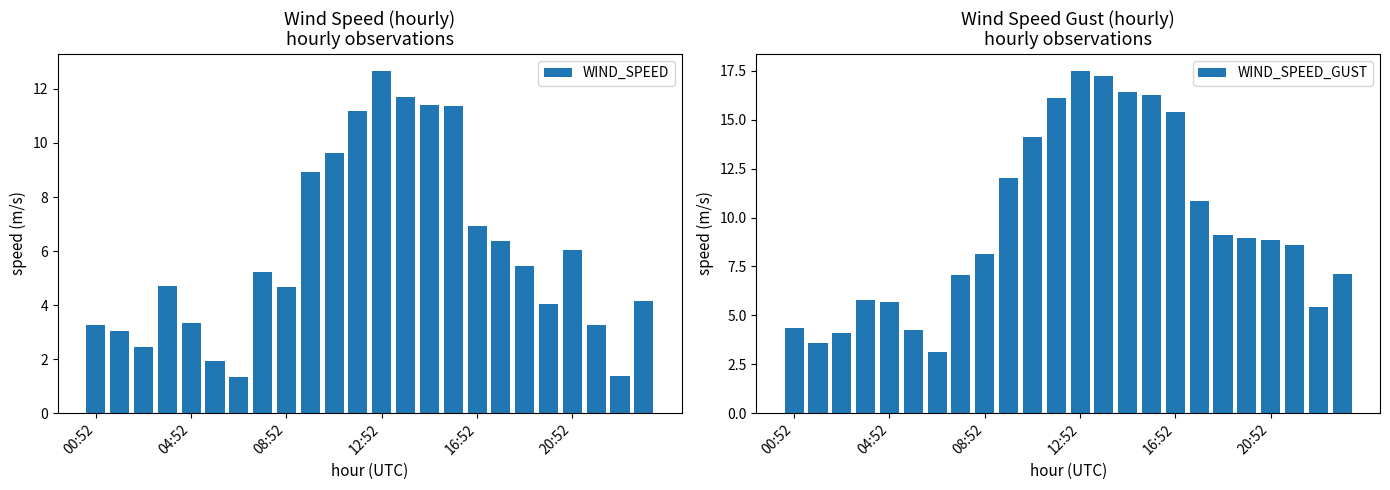

At which label does WIND_SPEED_GUST first exceed 8?

08:52